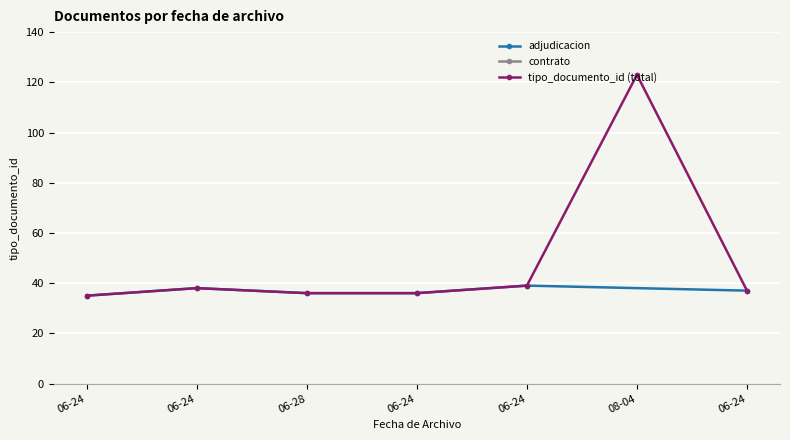

What is the change in value from 06-24 to 08-04?

+88